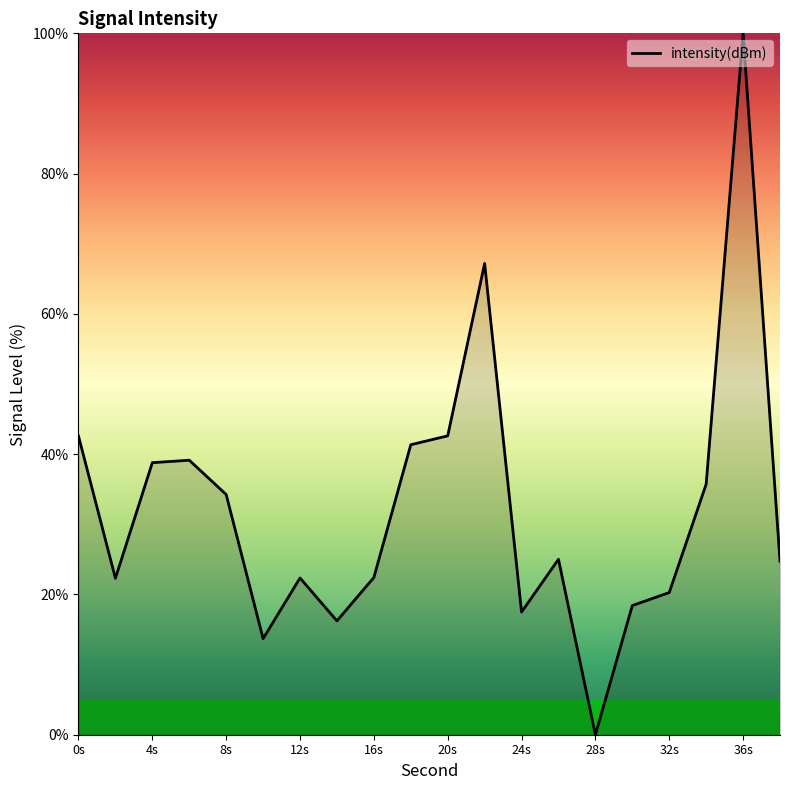

How many lines are shown in the chart?

1